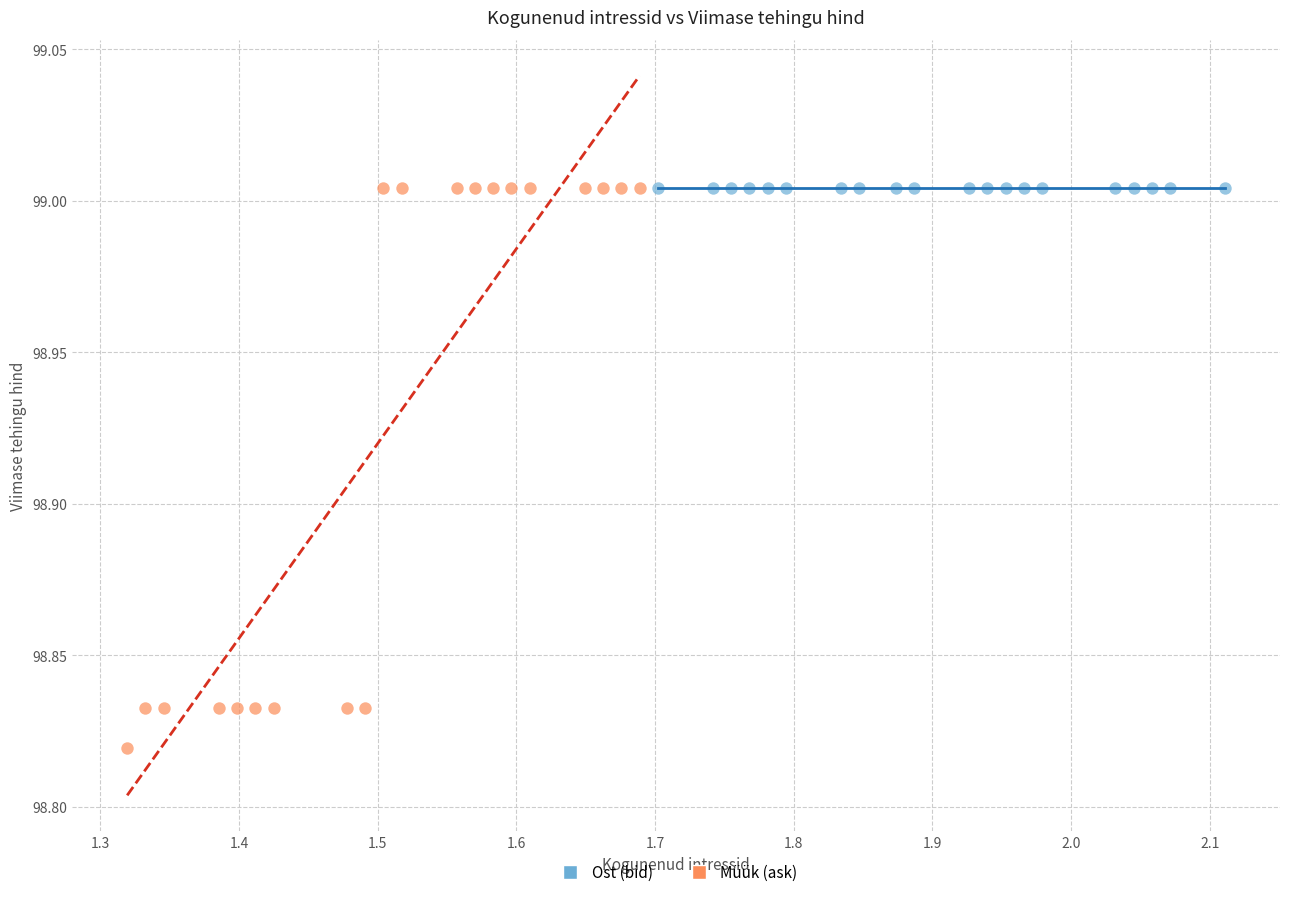

Which series contains the lowest Y value?

Müük (ask)